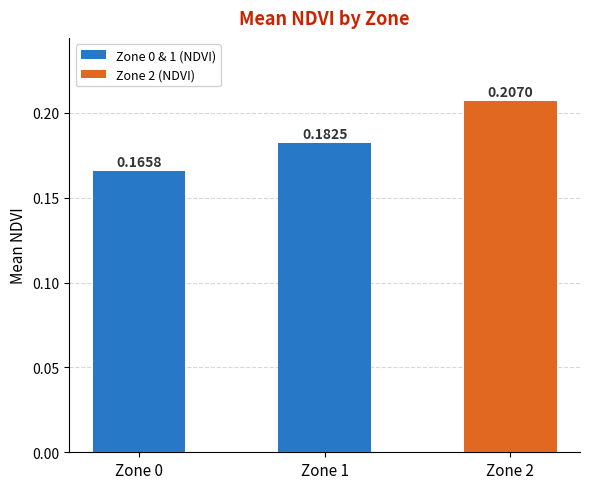

Are the bars horizontal?

No